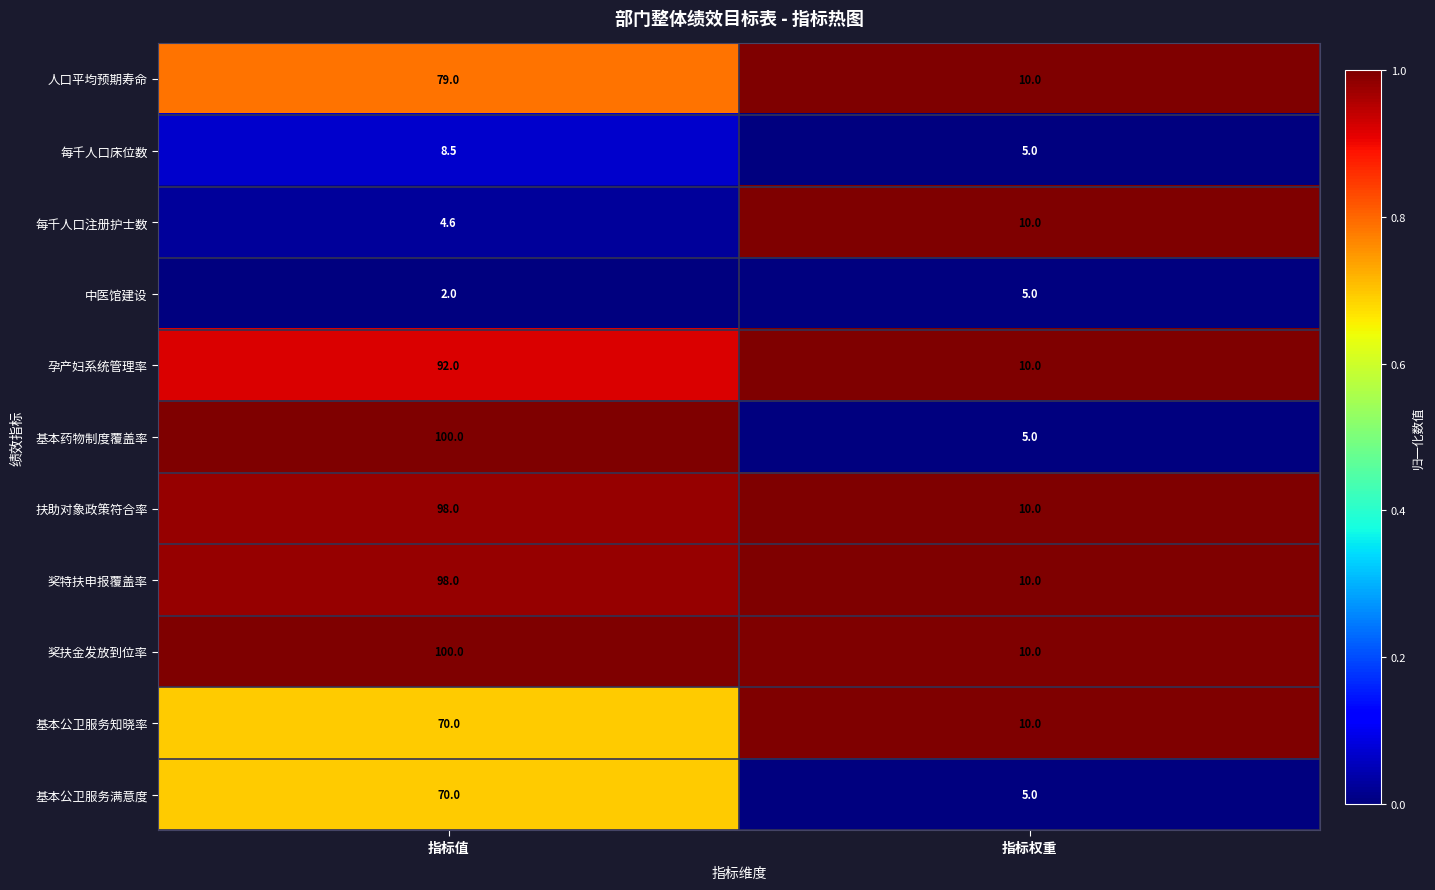

At which category is the sum across all series the highest?

指标值